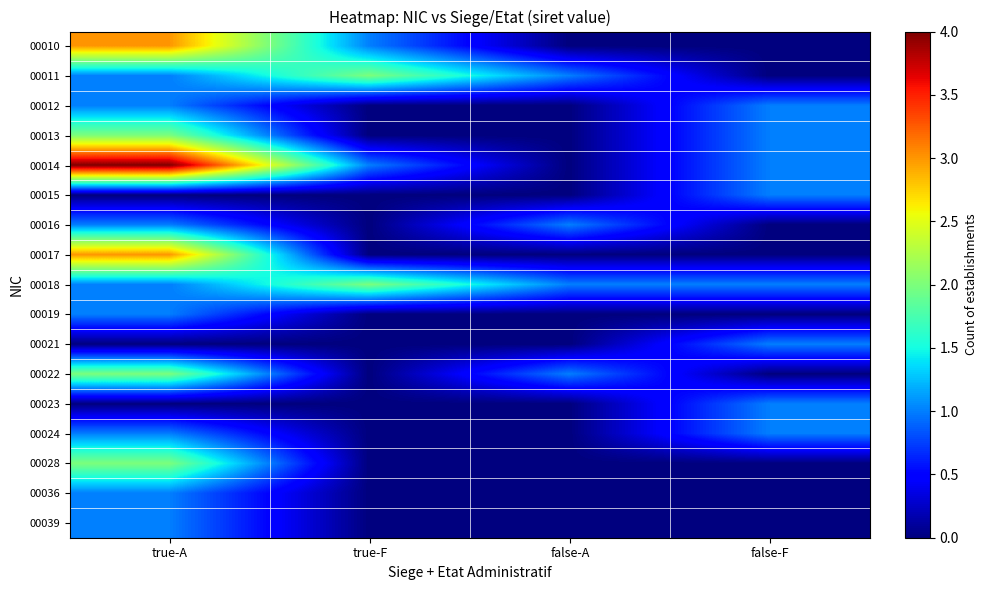

Reading left to right, what are all the values shown in this chart?

00010: true-A=3	true-F=1	false-A=0	false-F=0
00011: true-A=1	true-F=2	false-A=1	false-F=0
00012: true-A=1	true-F=0	false-A=0	false-F=1
00013: true-A=2	true-F=0	false-A=0	false-F=1
00014: true-A=4	true-F=1	false-A=0	false-F=1
00015: true-A=0	true-F=0	false-A=0	false-F=1
00016: true-A=1	true-F=0	false-A=1	false-F=0
00017: true-A=3	true-F=0	false-A=0	false-F=0
00018: true-A=1	true-F=2	false-A=1	false-F=1
00019: true-A=1	true-F=0	false-A=0	false-F=0
00021: true-A=0	true-F=0	false-A=0	false-F=1
00022: true-A=2	true-F=0	false-A=1	false-F=0
00023: true-A=0	true-F=0	false-A=0	false-F=1
00024: true-A=1	true-F=0	false-A=0	false-F=1
00028: true-A=2	true-F=0	false-A=0	false-F=0
00036: true-A=1	true-F=0	false-A=0	false-F=0
00039: true-A=1	true-F=0	false-A=0	false-F=0